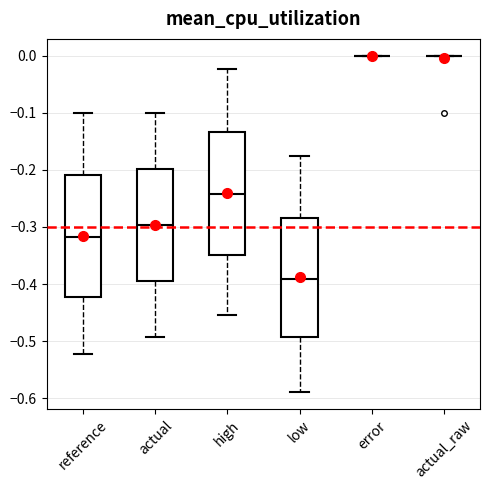

Reading left to right, transcribe this box plot: for each box, give where its median line is, the range the box spans, and where its two whiskers end, as read against the y-axis. The values are not printed on the chart, so give them approximately, as read against the axis.

reference: median -0.32, box -0.42 to -0.21, whiskers -0.52 to -0.10
actual: median -0.30, box -0.40 to -0.20, whiskers -0.49 to -0.10
high: median -0.24, box -0.35 to -0.13, whiskers -0.45 to -0.02
low: median -0.39, box -0.49 to -0.28, whiskers -0.59 to -0.18
error: box collapsed to a line at 0.00, whiskers 0.00 to 0.00
actual_raw: box collapsed to a line at 0.00, whiskers 0.00 to 0.00